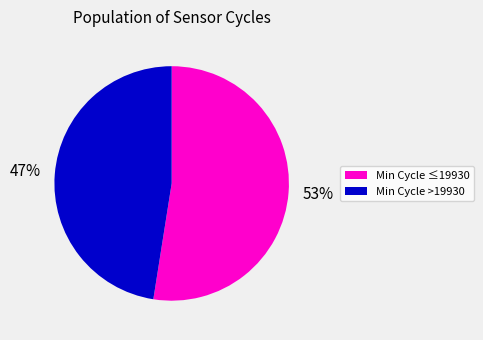

Approximately how many times larger is the value at Min Cycle >19930 compared to Min Cycle ≤19930?

0.9